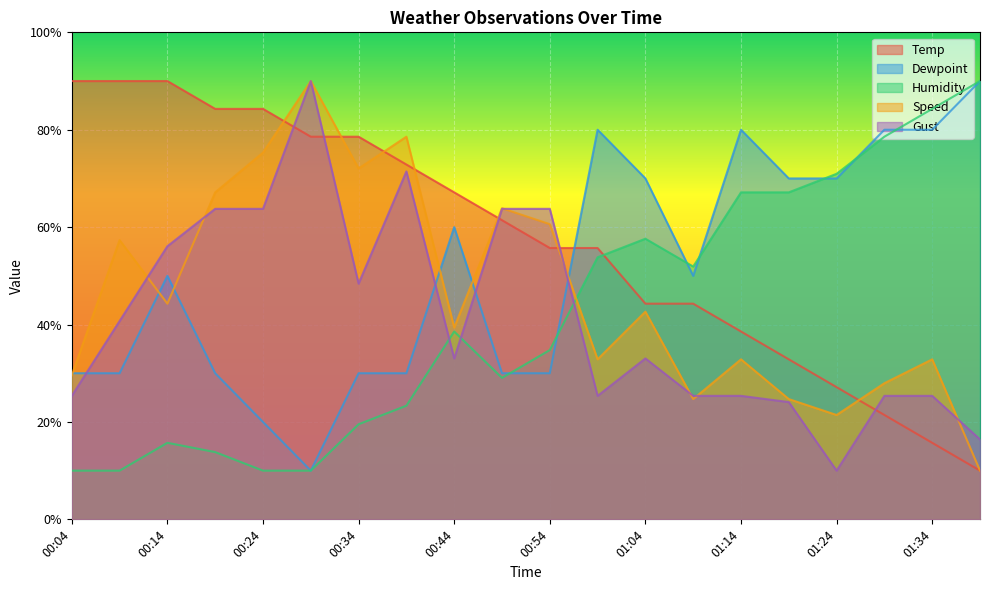

Where do Temp and Humidity first cross each other?

00:59 and 01:04